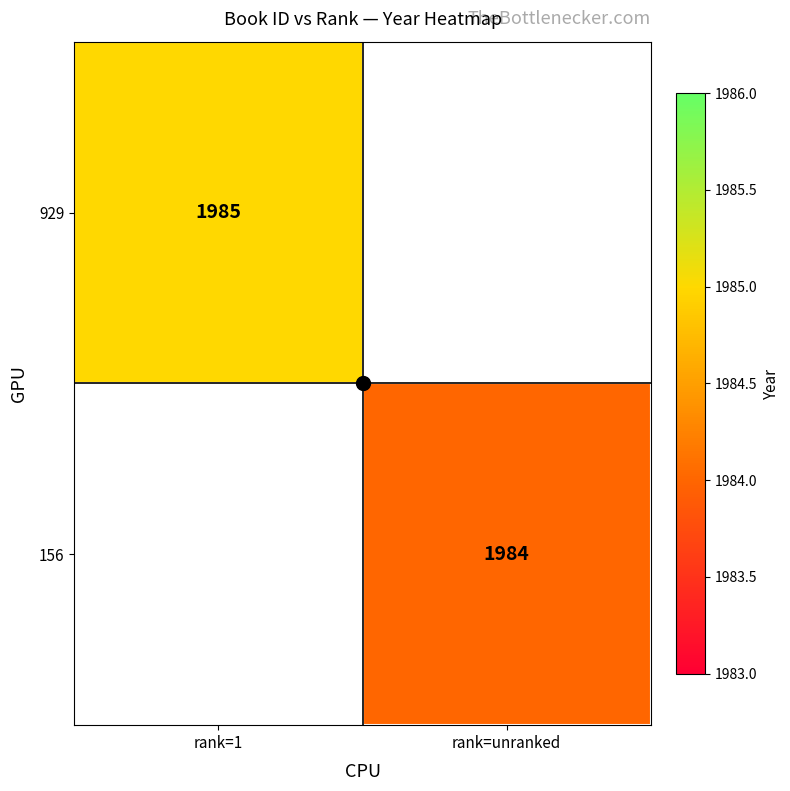

Between rank=unranked and rank=1, which is larger?

rank=1